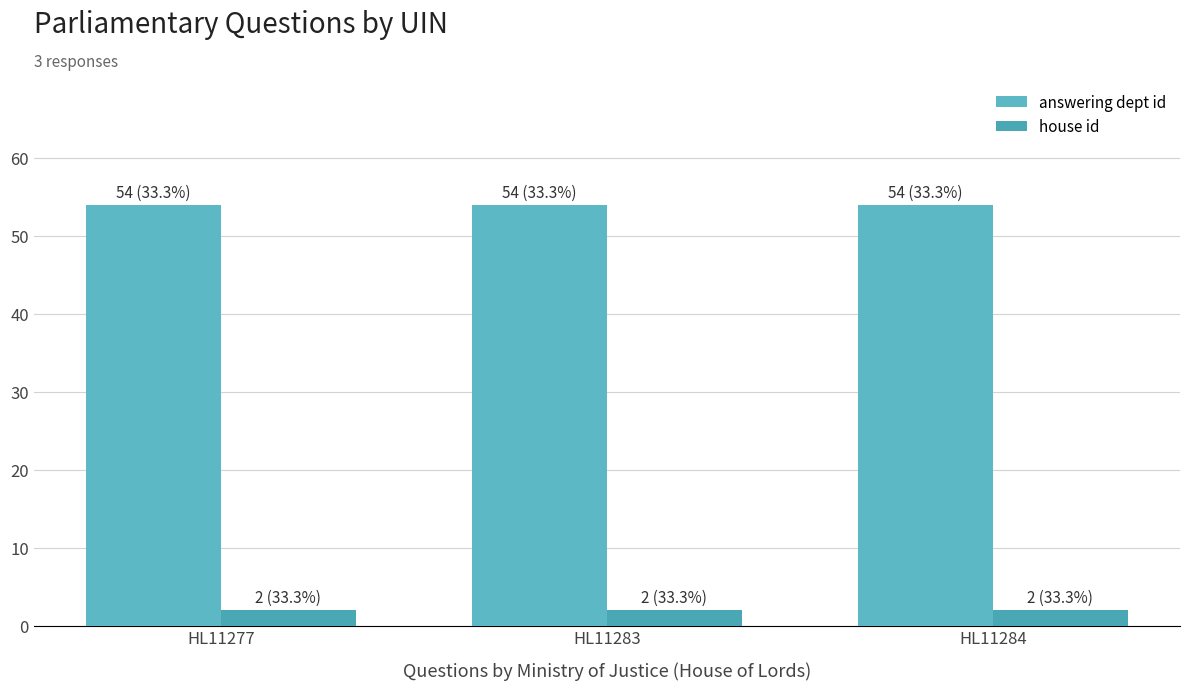

Reading left to right, what are all the values shown in this chart?

answering dept id: 54	54	54
house id: 2	2	2